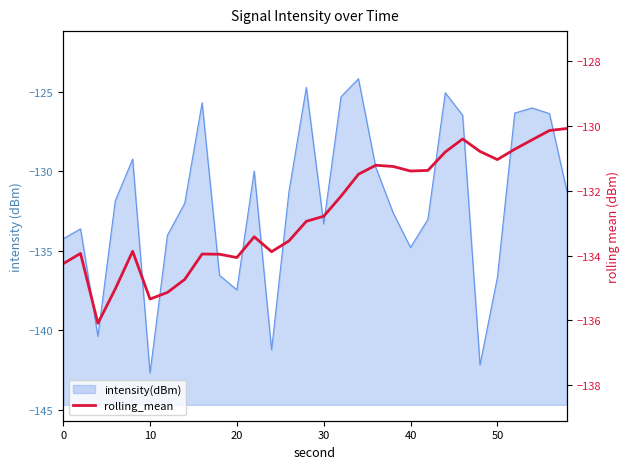

What is the average value?

-132.7